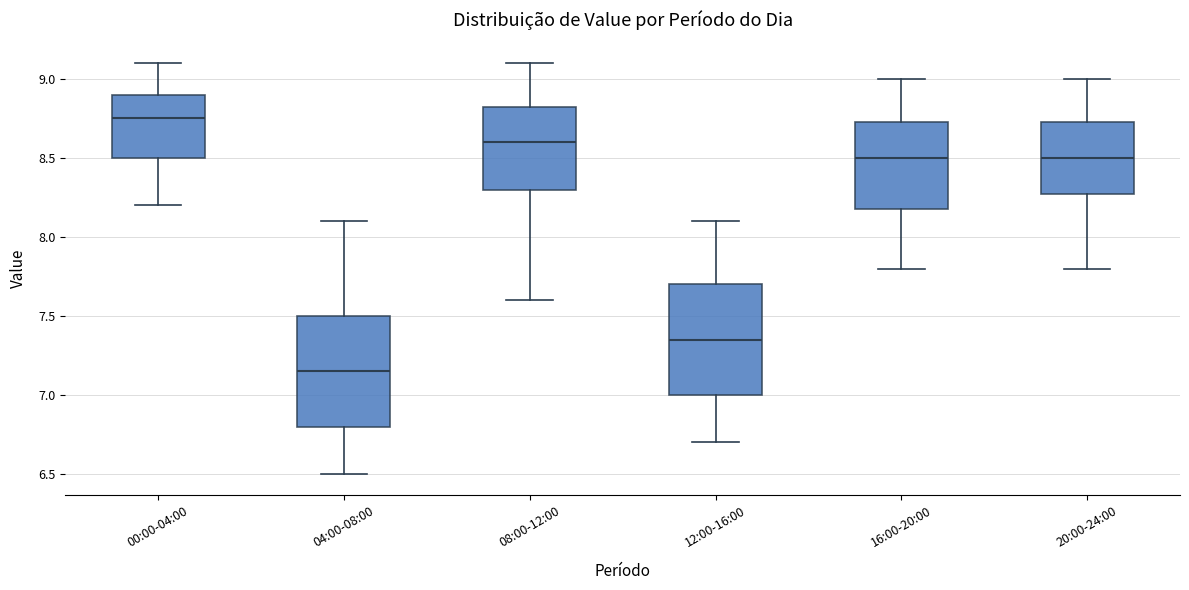

Reading left to right, transcribe this box plot: for each box, give where its median line is, the range the box spans, and where its two whiskers end, as read against the y-axis. The values are not printed on the chart, so give them approximately, as read against the axis.

00:00-04:00: median 8.75, box 8.50 to 8.90, whiskers 8.20 to 9.10
04:00-08:00: median 7.15, box 6.80 to 7.50, whiskers 6.50 to 8.10
08:00-12:00: median 8.60, box 8.30 to 8.85, whiskers 7.60 to 9.10
12:00-16:00: median 7.35, box 7.00 to 7.70, whiskers 6.70 to 8.10
16:00-20:00: median 8.50, box 8.20 to 8.75, whiskers 7.80 to 9.00
20:00-24:00: median 8.50, box 8.30 to 8.75, whiskers 7.80 to 9.00